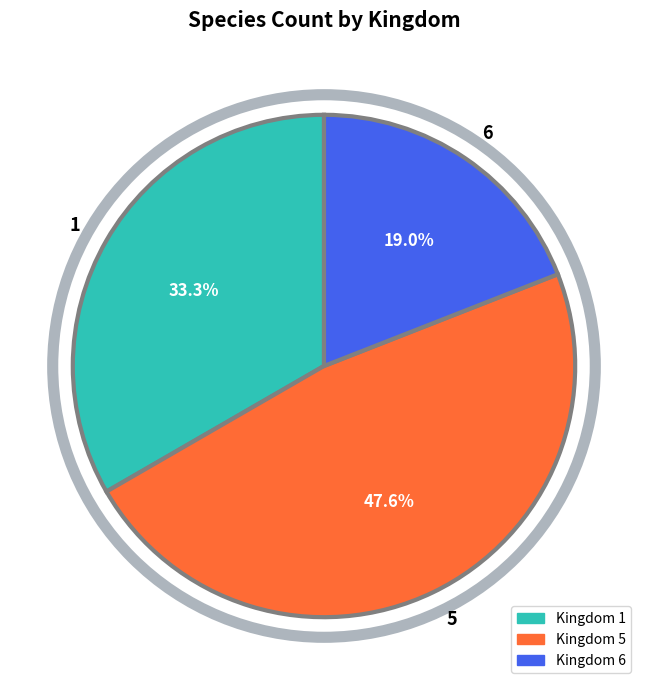

Is there a majority slice in this chart?

No